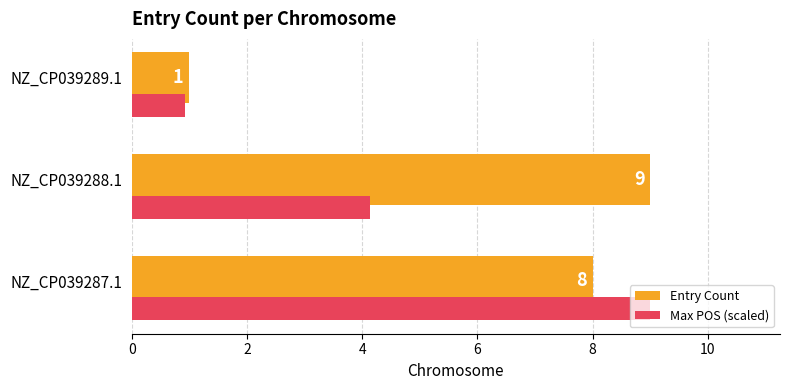

What is the maximum value for Entry Count?

9.0